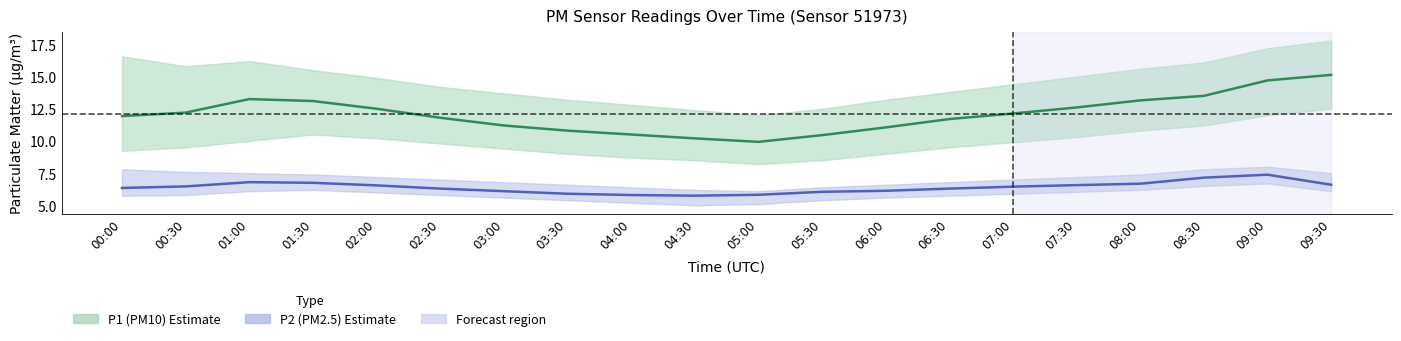

List the labels in order of P2 (PM2.5) value, largest first.

09:00, 08:30, 01:00, 01:30, 08:00, 09:30, 07:30, 02:00, 00:30, 07:00, 00:00, 02:30, 06:30, 06:00, 03:00, 05:30, 03:30, 05:00, 04:00, 04:30